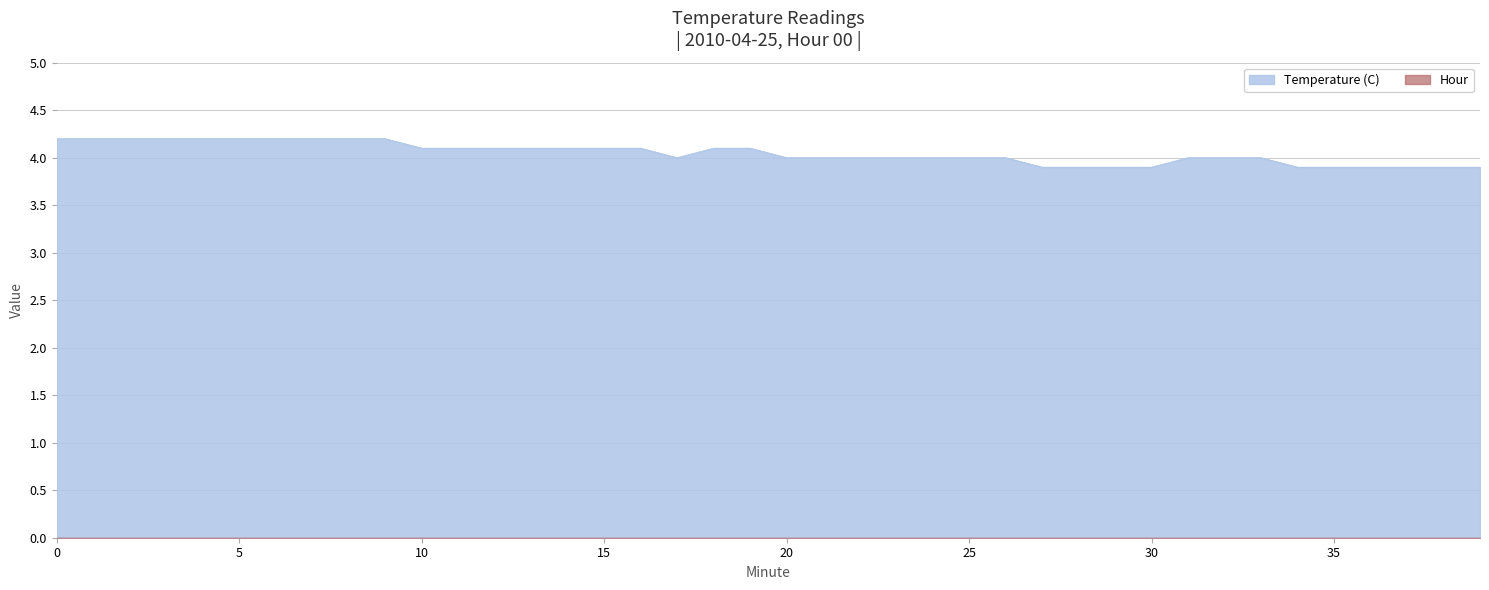

The value at 32 is 4.0. True or false?

True